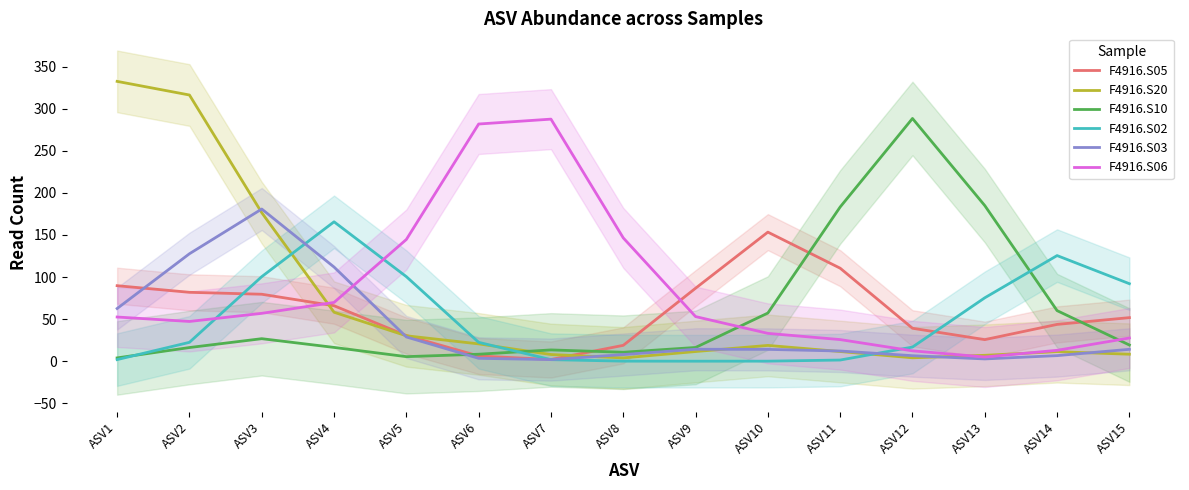

Between ASV8 and ASV15, which is larger?

ASV15